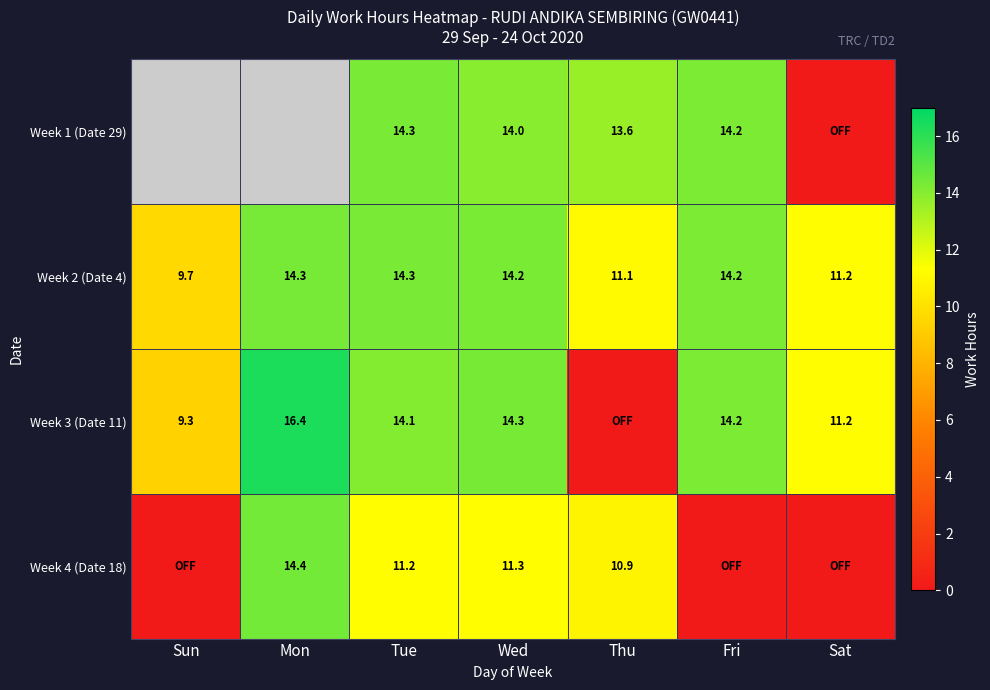

Is the value of Week 3 (Date 11) at Wed greater than the value of Week 1 (Date 29) at Thu?

Yes